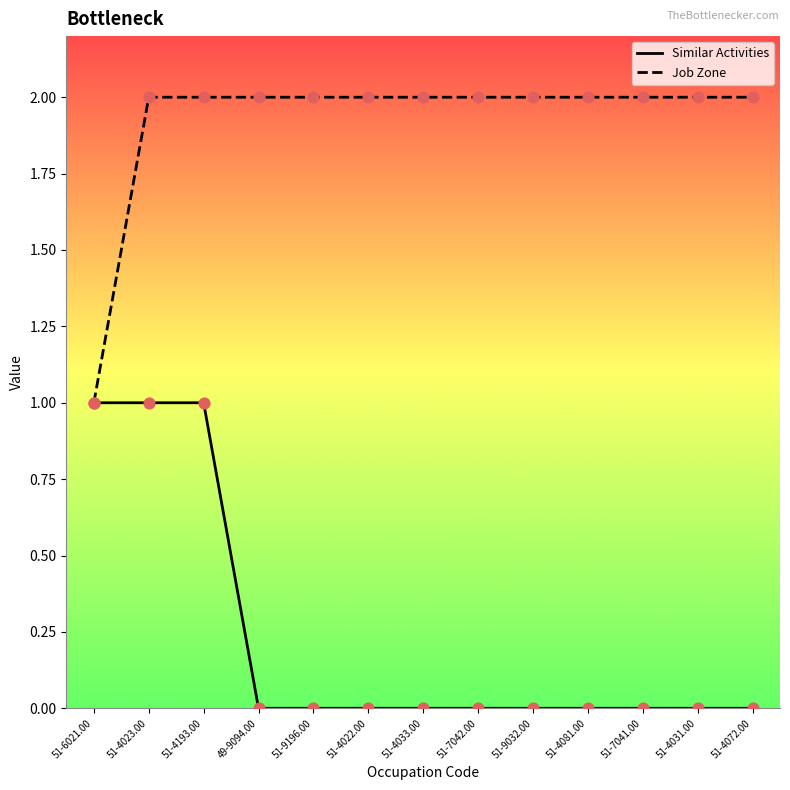

Is the value of Job Zone at 51-4193.00 greater than the value of Similar Activities at 51-4031.00?

Yes